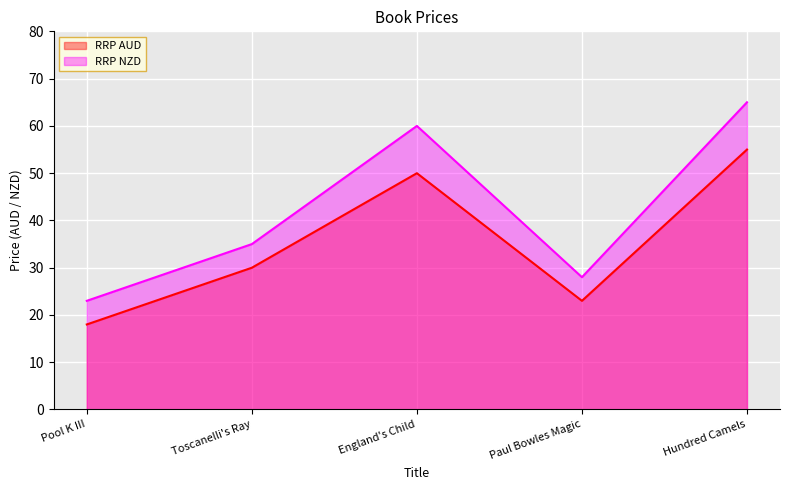

What are all the series names shown in the legend?

RRP AUD, RRP NZD